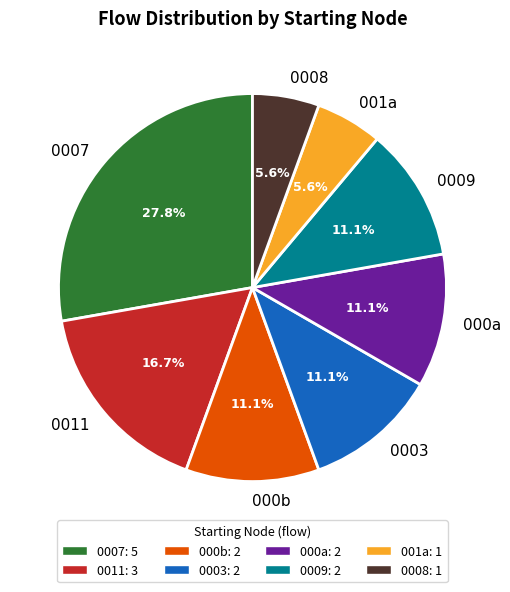

Which category has the biggest portion of the pie?

0007